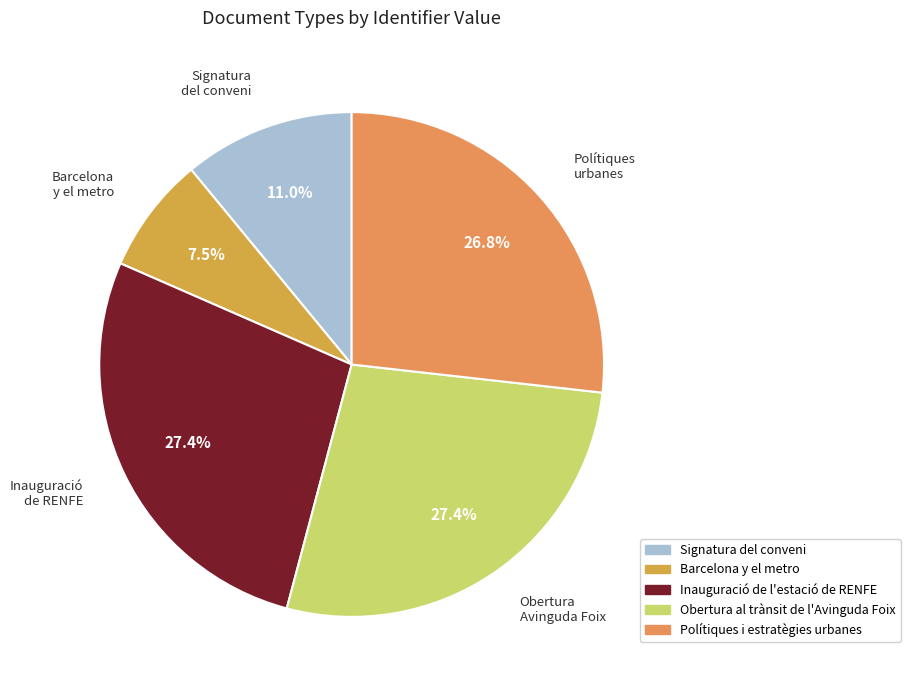

Approximately how many times larger is the value at Polítiques i estratègies urbanes compared to Obertura al trànsit de l'Avinguda Foix?

1.0